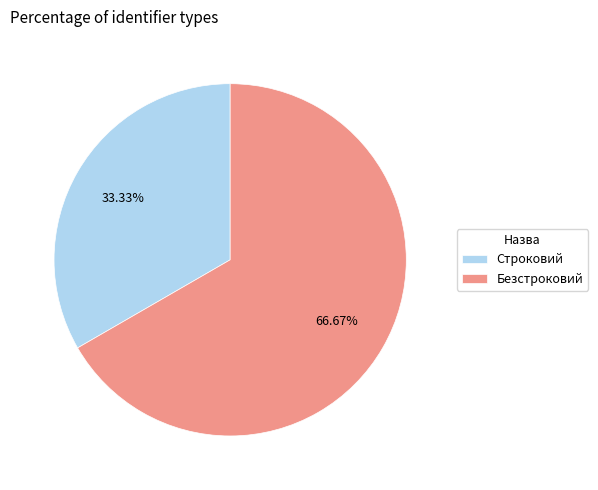

Which category has the biggest portion of the pie?

Безстроковий